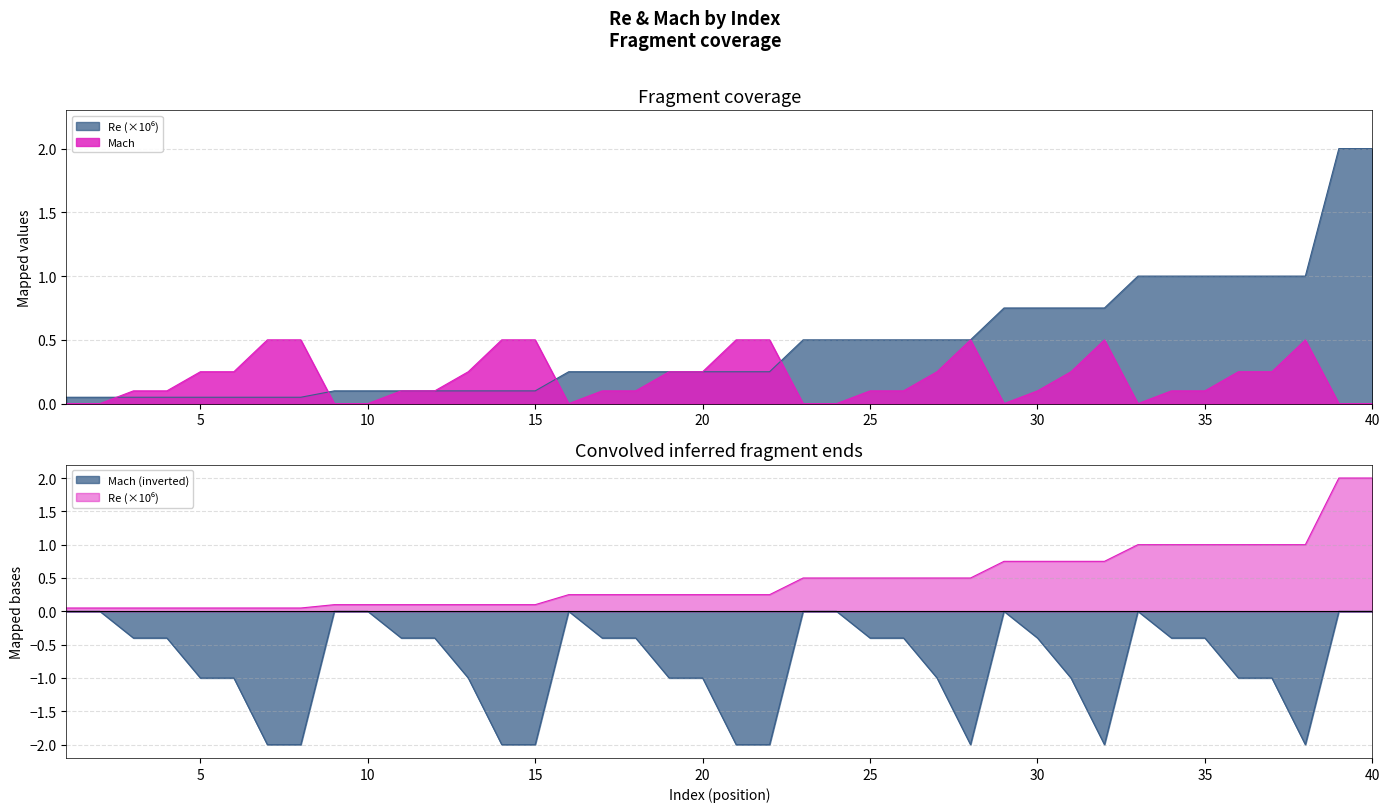

What is the value of the Mach point at the 30th from the left?

0.1